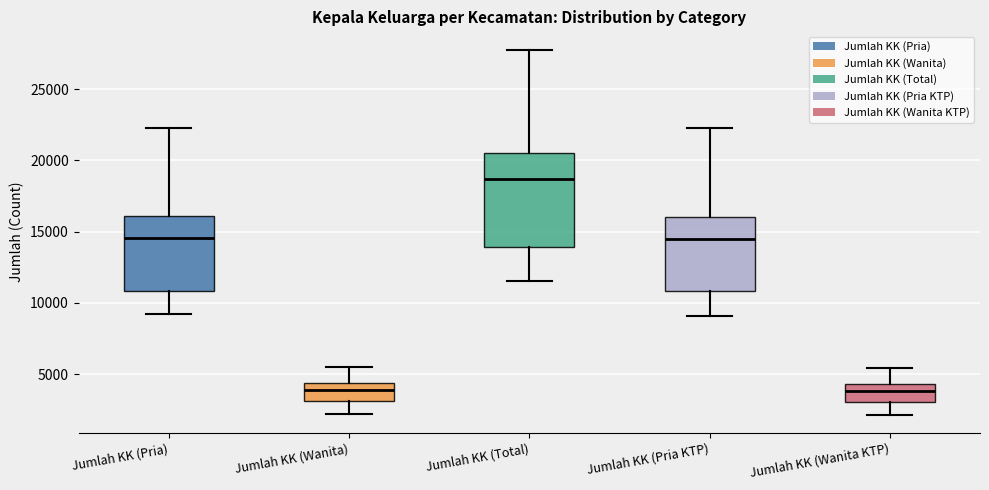

Reading left to right, transcribe this box plot: for each box, give where its median line is, the range the box spans, and where its two whiskers end, as read against the y-axis. The values are not printed on the chart, so give them approximately, as read against the axis.

Jumlah KK (Pria): median 14500, box 11000 to 16000, whiskers 9000 to 22500
Jumlah KK (Wanita): median 4000, box 3000 to 4500, whiskers 2000 to 5500
Jumlah KK (Total): median 18500, box 14000 to 20500, whiskers 11500 to 28000
Jumlah KK (Pria KTP): median 14500, box 11000 to 16000, whiskers 9000 to 22500
Jumlah KK (Wanita KTP): median 4000, box 3000 to 4500, whiskers 2000 to 5500